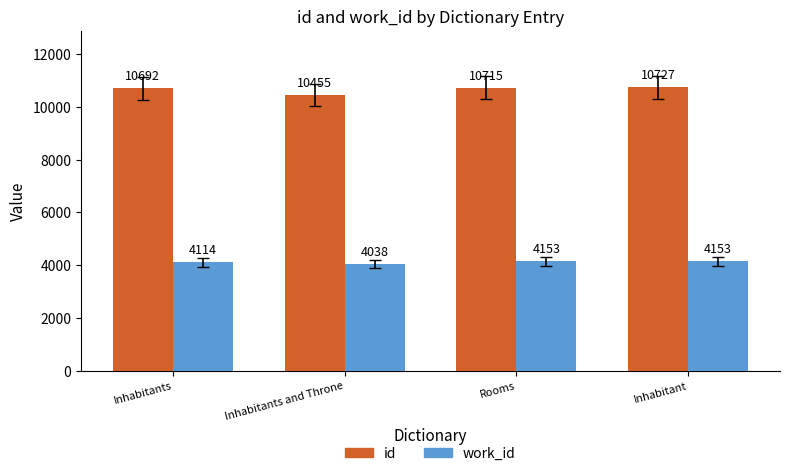

At Rooms, list the series in order from largest to smallest.

id, work_id